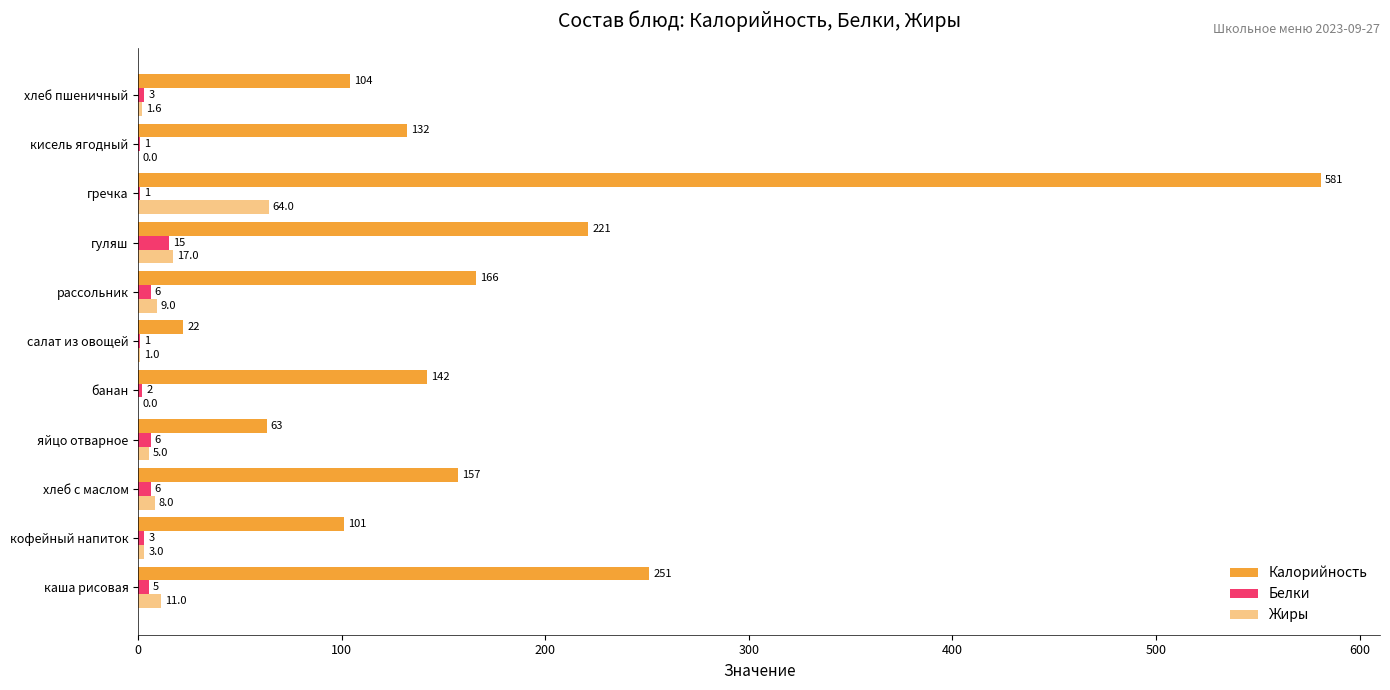

Reading left to right, transcribe all the data shown in this chart.

Калорийность: 251.0	101.0	157.0	63.0	142.0	22.0	166.0	221.0	581.0	132.0	104.0
Белки: 5.0	3.0	6.0	6.0	2.0	1.0	6.0	15.0	1.0	1.0	3.0
Жиры: 11.0	3.0	8.0	5.0	0.0	1.0	9.0	17.0	64.0	0.0	1.6